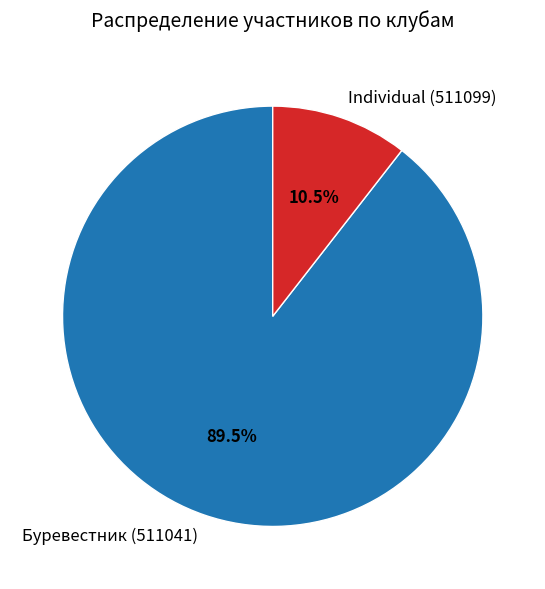

Rank the categories by value from highest to lowest.

Буревестник (511041), Individual (511099)